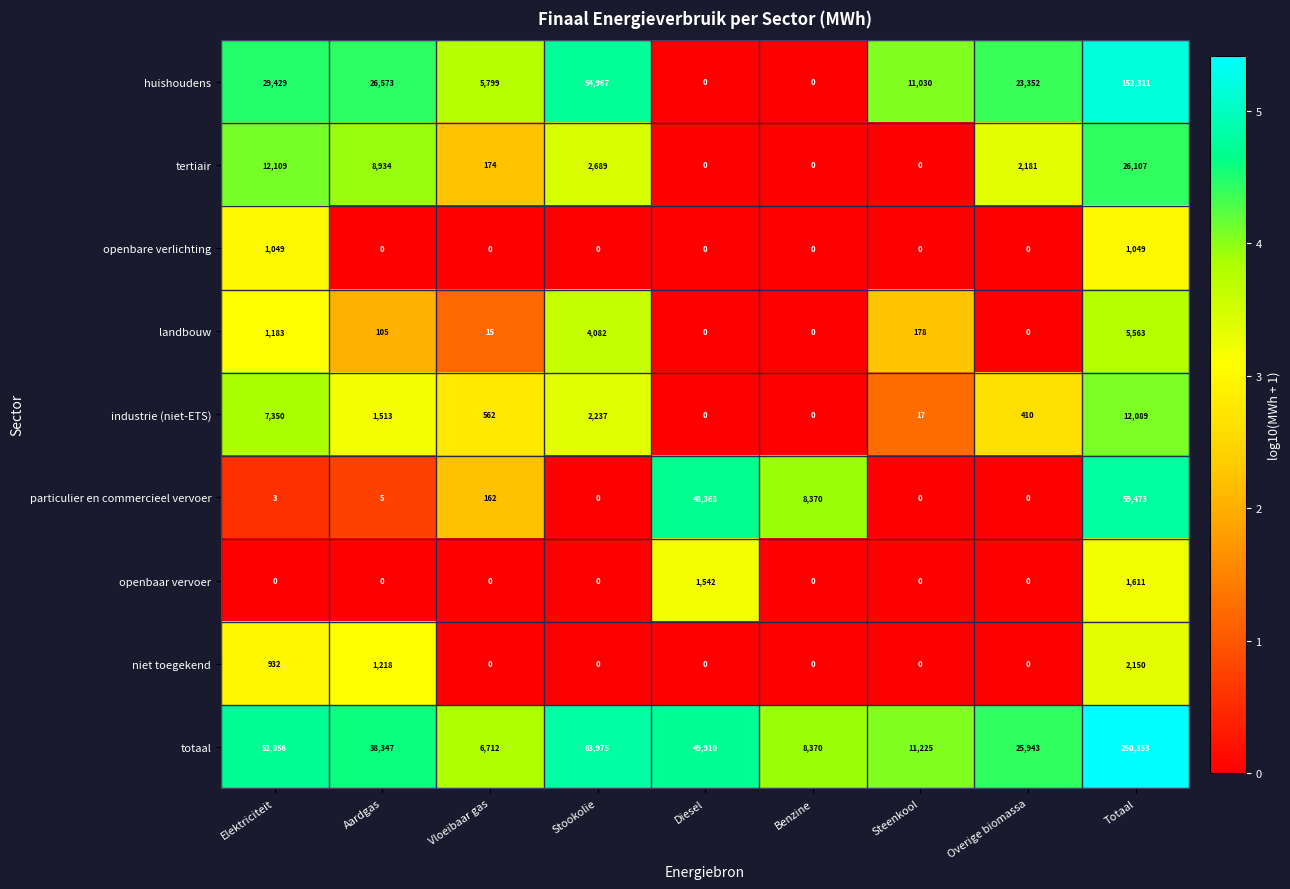

List the series in order of their peak value, highest first.

totaal, huishoudens, particulier en commercieel vervoer, tertiair, industrie (niet-ETS), landbouw, niet toegekend, openbaar vervoer, openbare verlichting